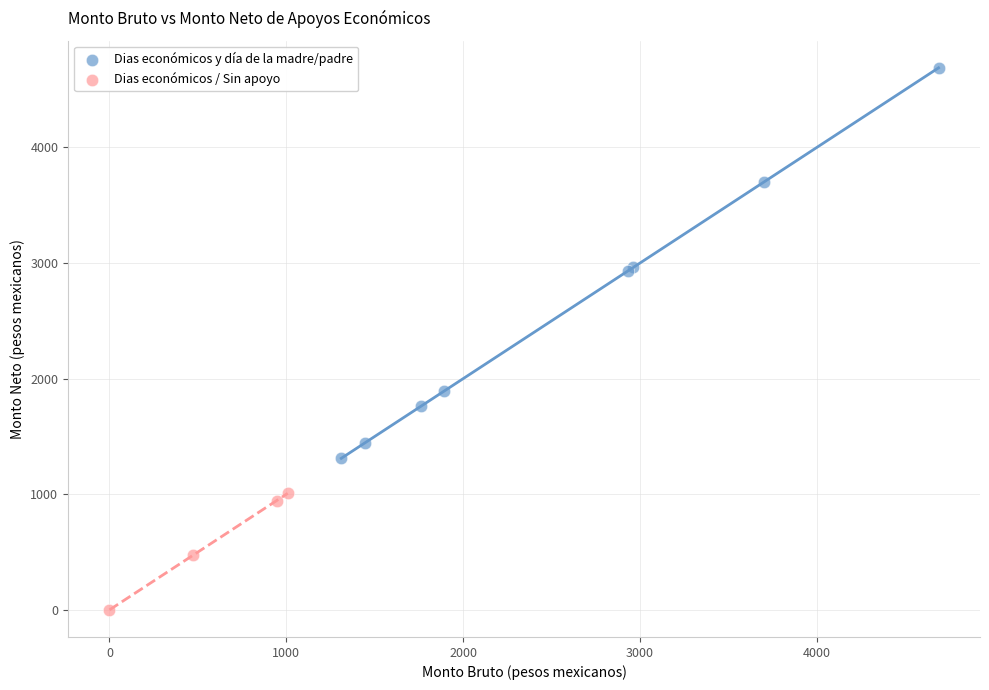

Which series reaches the minimum Y coordinate?

Dias económicos / Sin apoyo